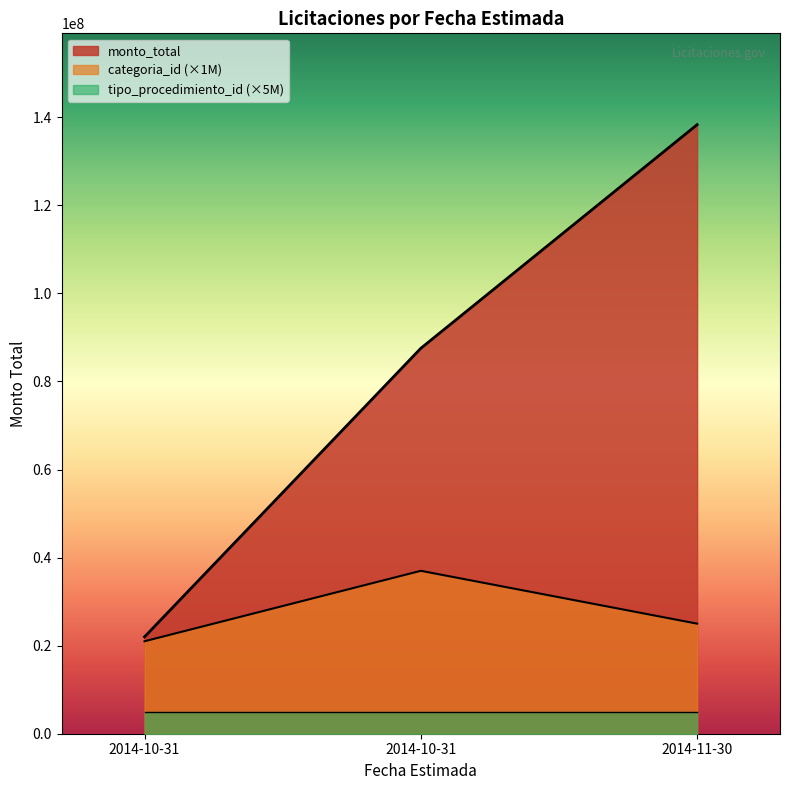

What is the lowest value of the monto_total series?

22000000